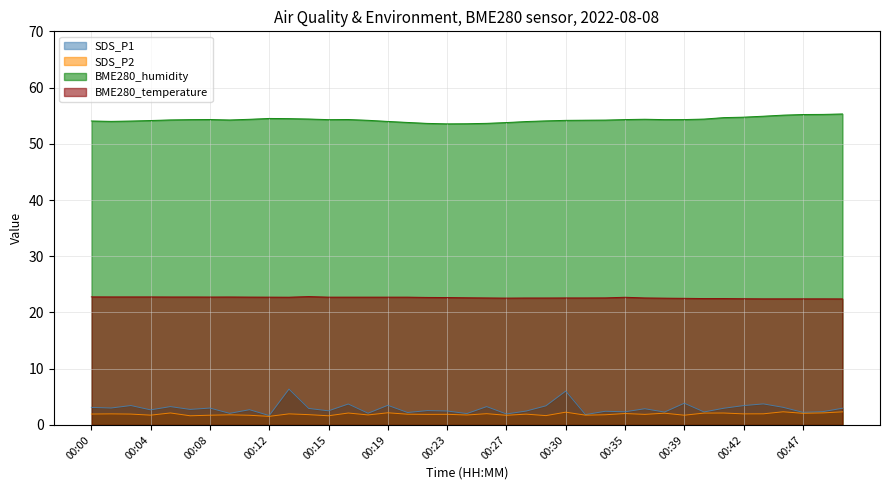

What is the highest value of the SDS_P1 series?

6.4